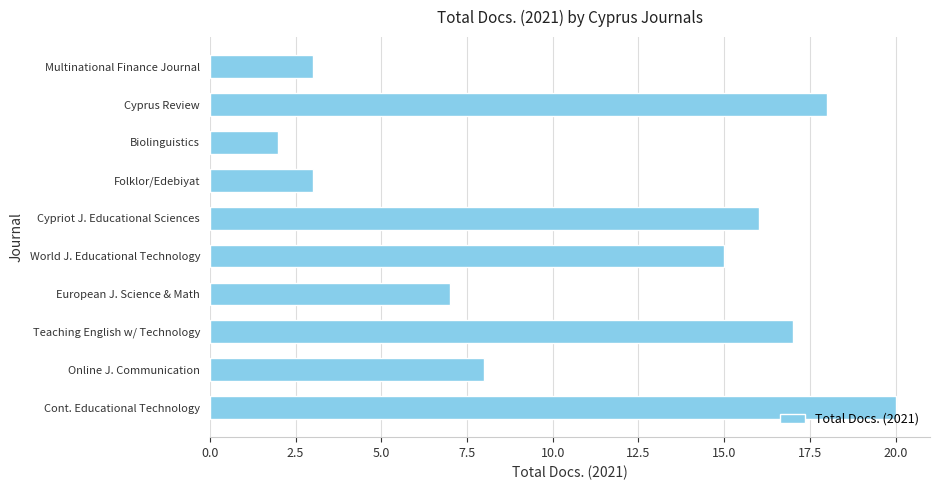

Is it true that the value at Cont. Educational Technology is 20?

True